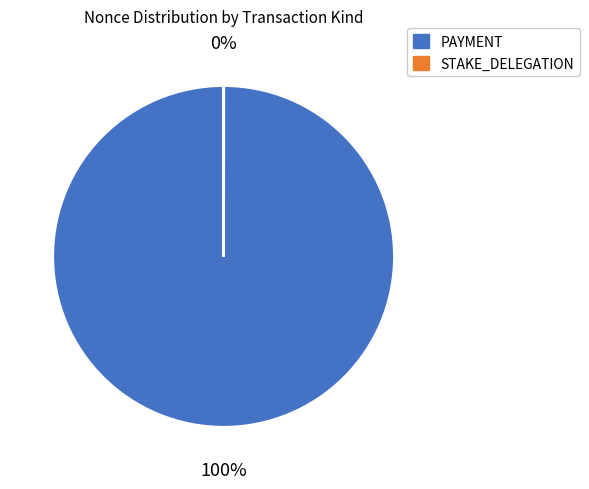

To the nearest percent, what is the average slice percentage?

50%